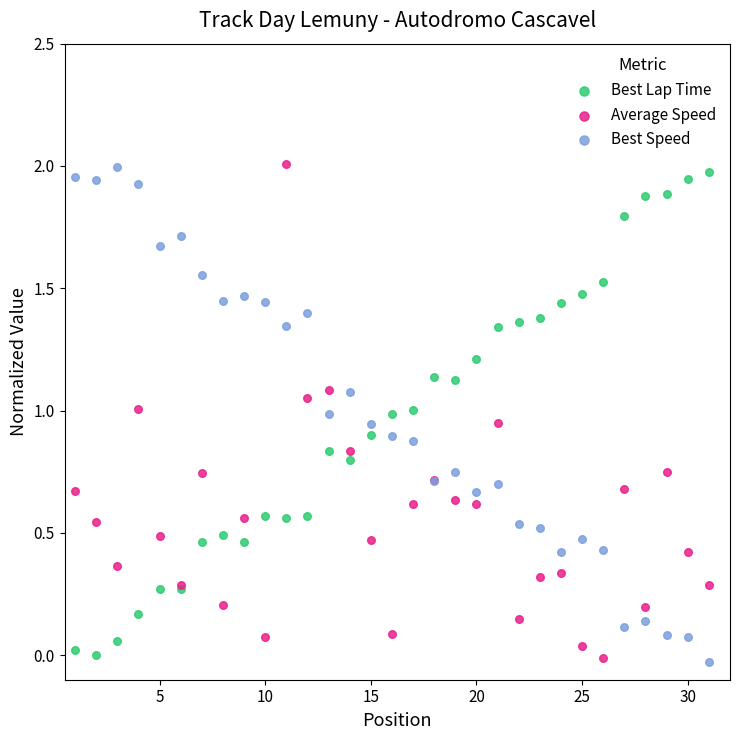

What is the X range (max minus min) for the scatter plot?

30.0